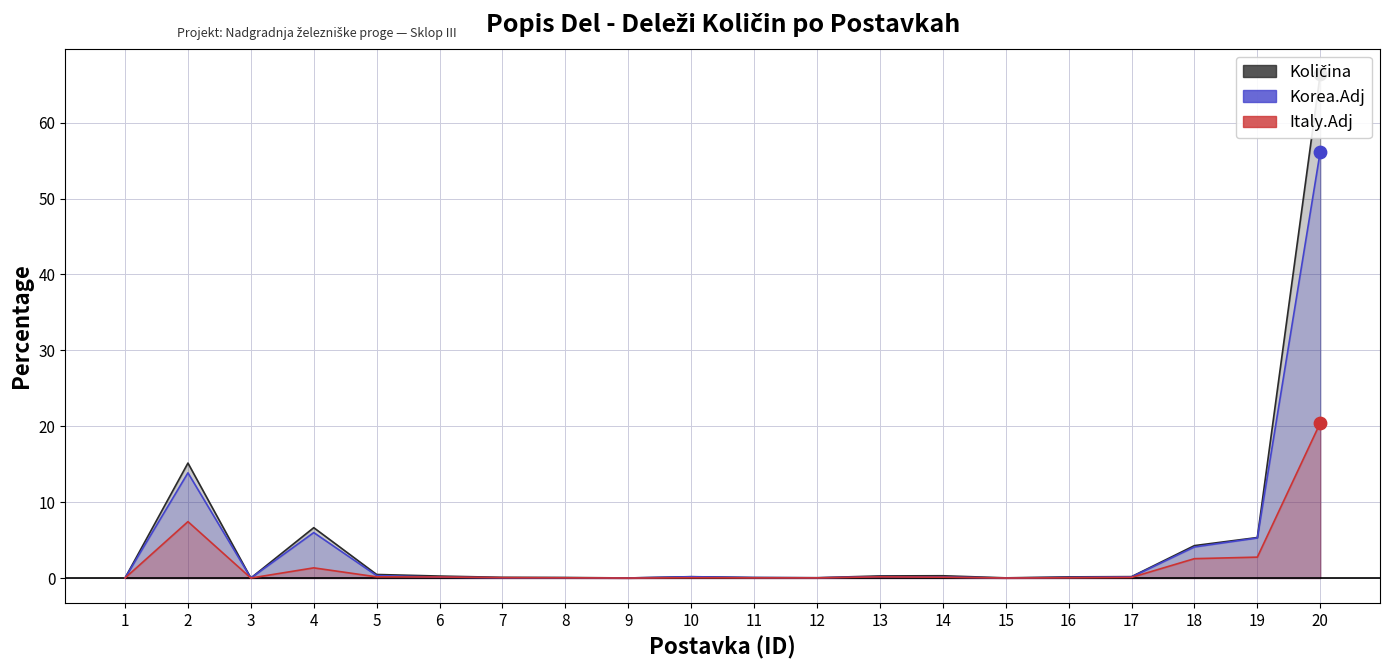

At which category is the sum across all series the highest?

20